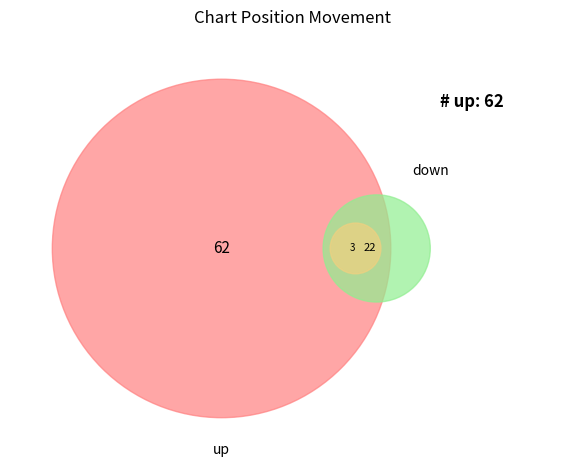

To the nearest percent, what is the difference between the down and other slice percentages?

22%